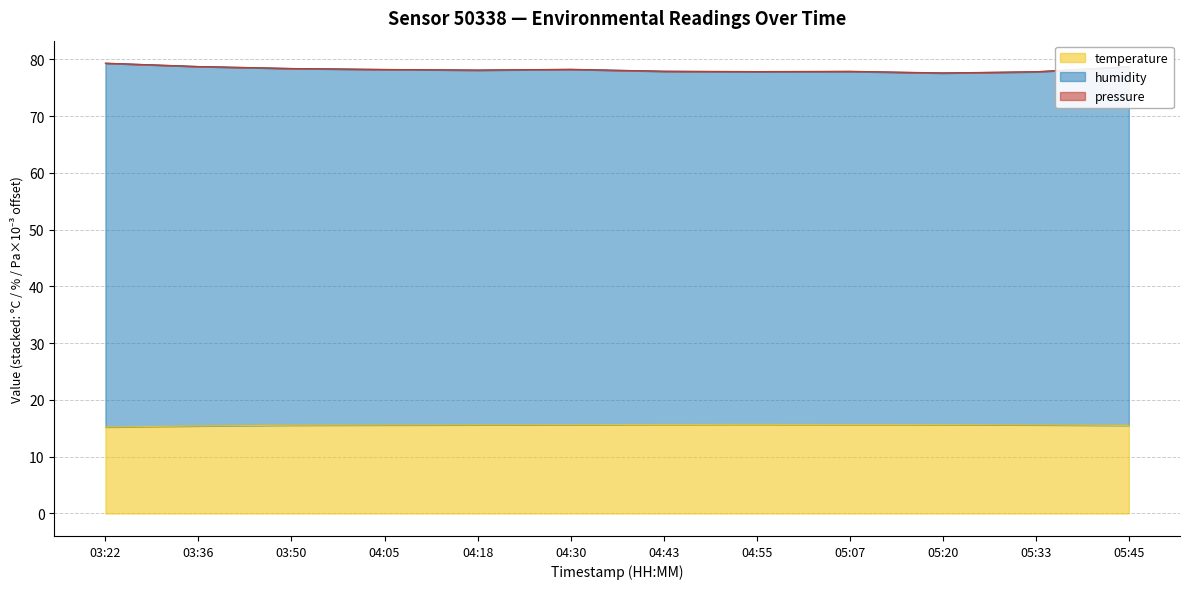

List the labels in order of humidity value, largest first.

03:22, 03:36, 05:45, 03:50, 04:30, 04:05, 04:18, 04:43, 05:07, 04:55, 05:33, 05:20